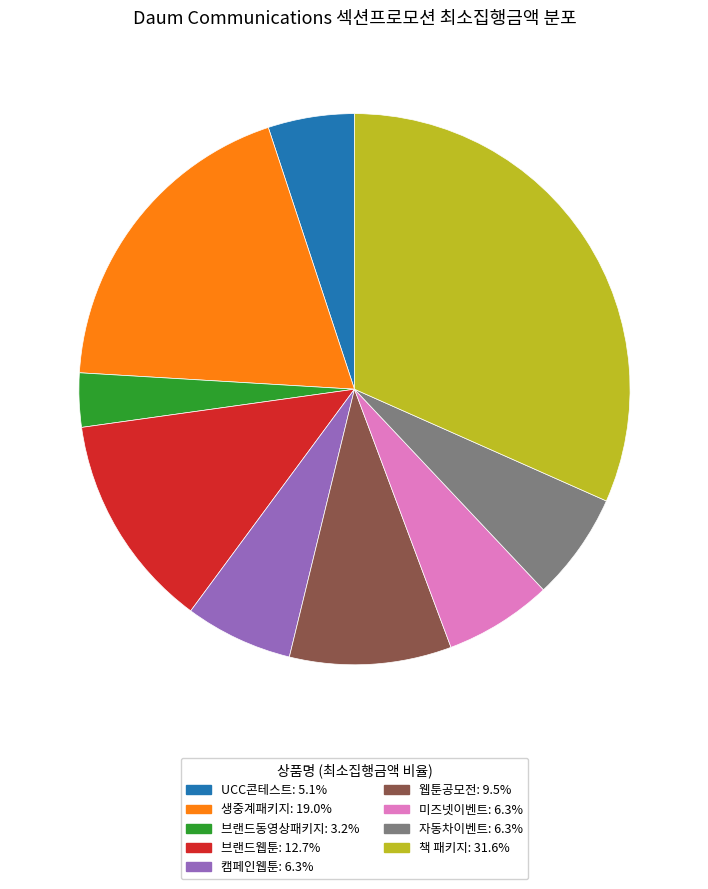

Count the number of slices in the pie.

9